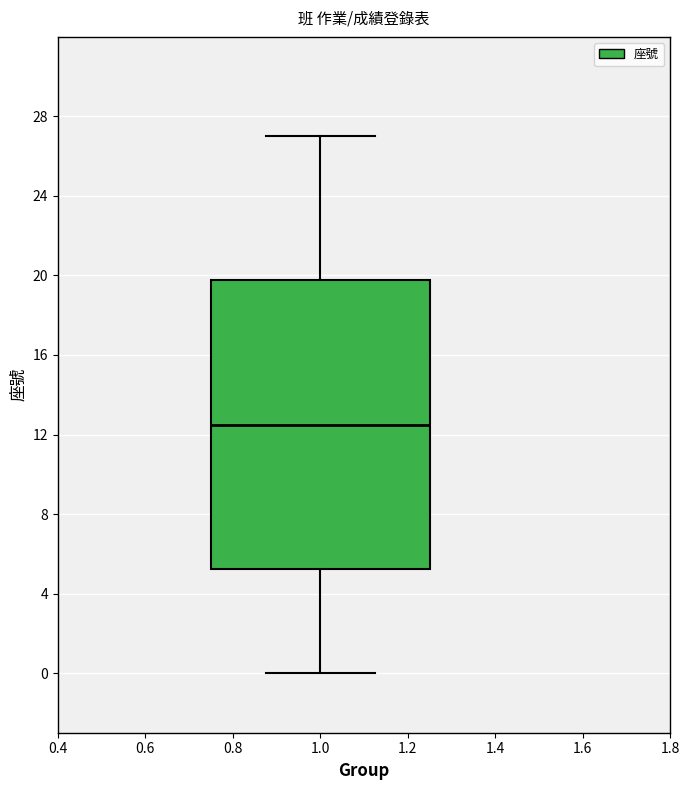

Transcribe this box plot: give where the median line is, the range the box spans, and where the two whiskers end, as read against the y-axis. The values are not printed on the chart, so give them approximately, as read against the axis.

median 12.5, box 5.5 to 20.0, whiskers 0.0 to 27.0